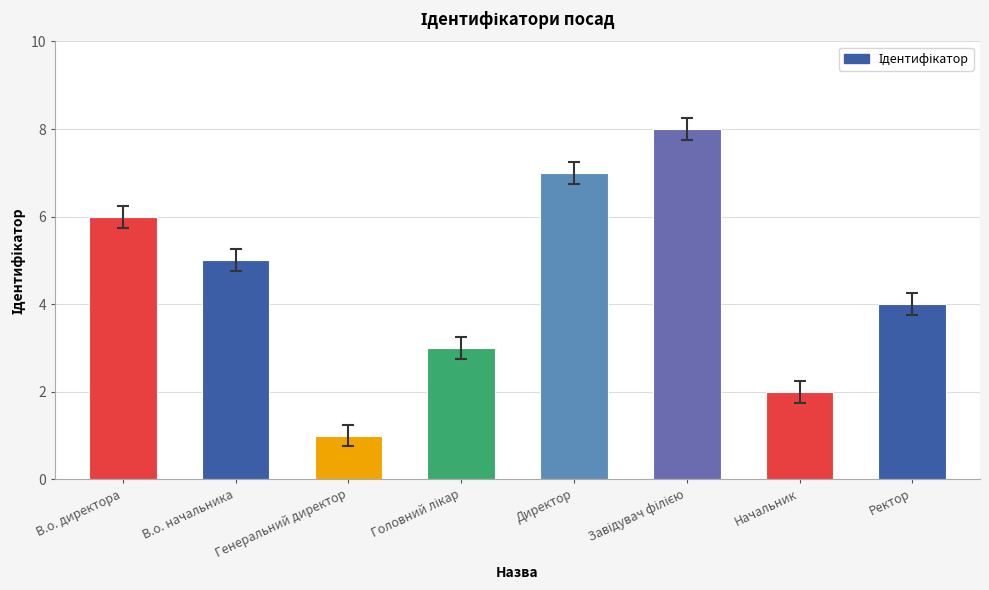

The value at Ректор is 7. True or false?

False